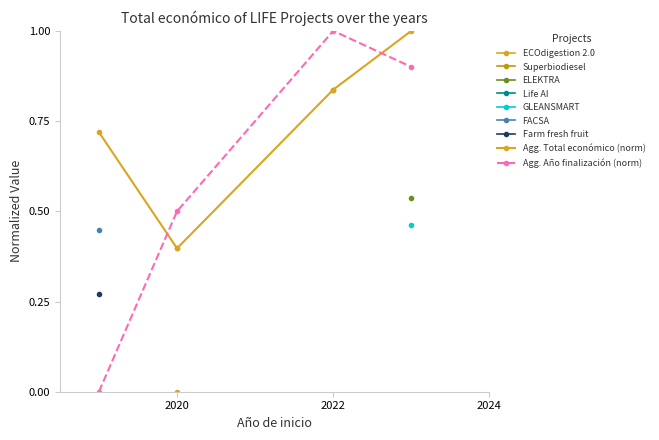

What value does the Agg. Total económico (norm) series have at 2024?

1.0